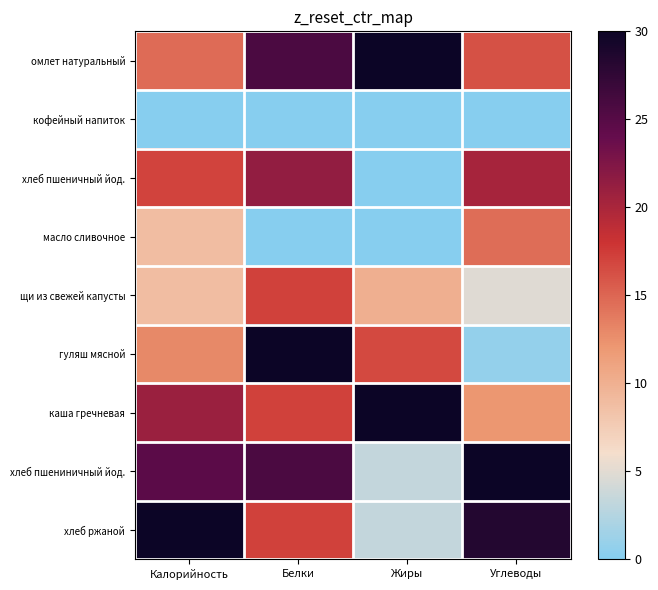

Reading left to right, list all the values displayed in this chart.

омлет натуральный: Калорийность=14.7	Белки=25.7	Жиры=30.0	Углеводы=16.2
кофейный напиток: Калорийность=0.0	Белки=0.0	Жиры=0.0	Углеводы=0.0
хлеб пшеничный йод.: Калорийность=17.0	Белки=21.4	Жиры=0.0	Углеводы=20.3
масло сливочное: Калорийность=8.8	Белки=0.0	Жиры=0.0	Углеводы=14.6
щи из свежей капусты: Калорийность=8.8	Белки=17.1	Жиры=10.0	Углеводы=4.9
гуляш мясной: Калорийность=13.0	Белки=30.0	Жиры=16.7	Углеводы=0.8
каша гречневая: Калорийность=20.9	Белки=17.1	Жиры=30.0	Углеводы=12.2
хлеб пшениничный йод.: Калорийность=24.6	Белки=25.7	Жиры=3.3	Углеводы=30.0
хлеб ржаной: Калорийность=30.0	Белки=17.1	Жиры=3.3	Углеводы=28.4